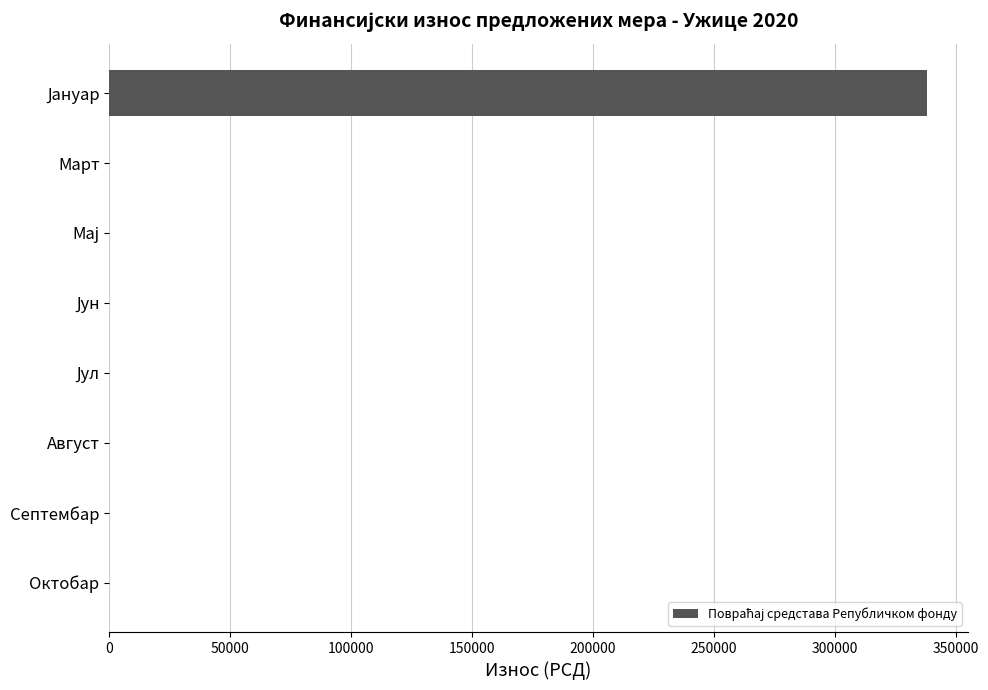

What is the greatest value displayed?

338123.8